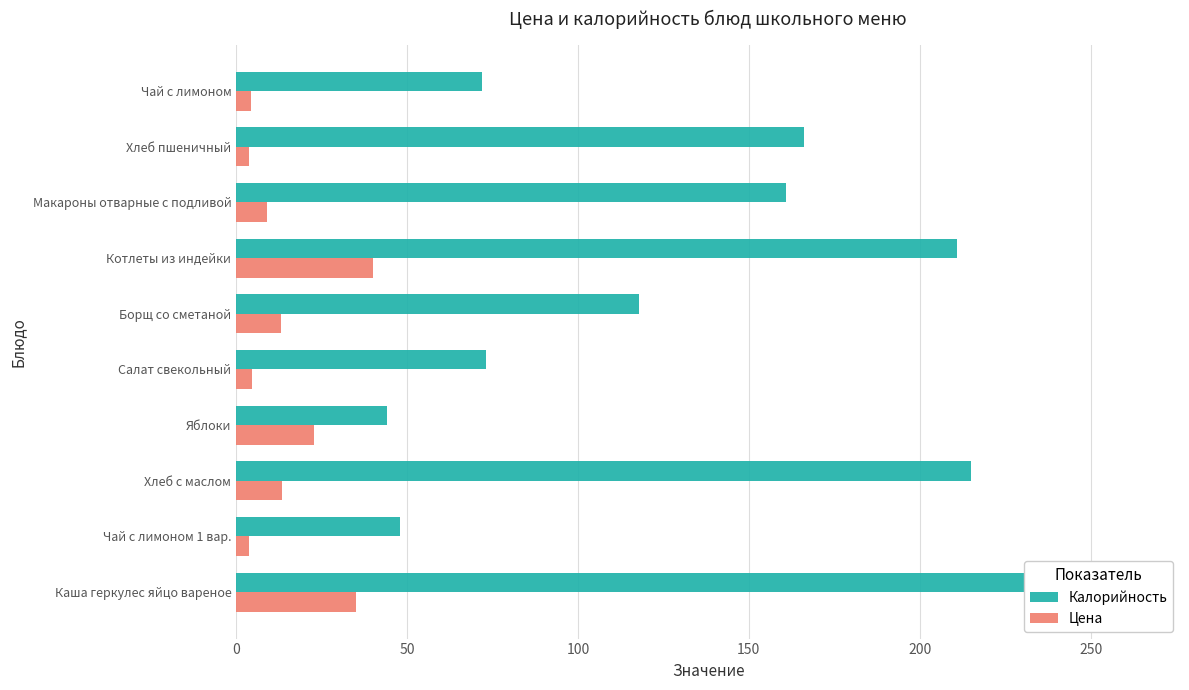

Reading left to right, extract all data points from this chart.

Калорийность: 263.0	48.0	215.0	44.0	73.0	118.0	211.0	161.0	166.0	72.0
Цена: 35.0	3.6	13.3	22.7	4.6	13.1	39.9	9.0	3.7	4.2